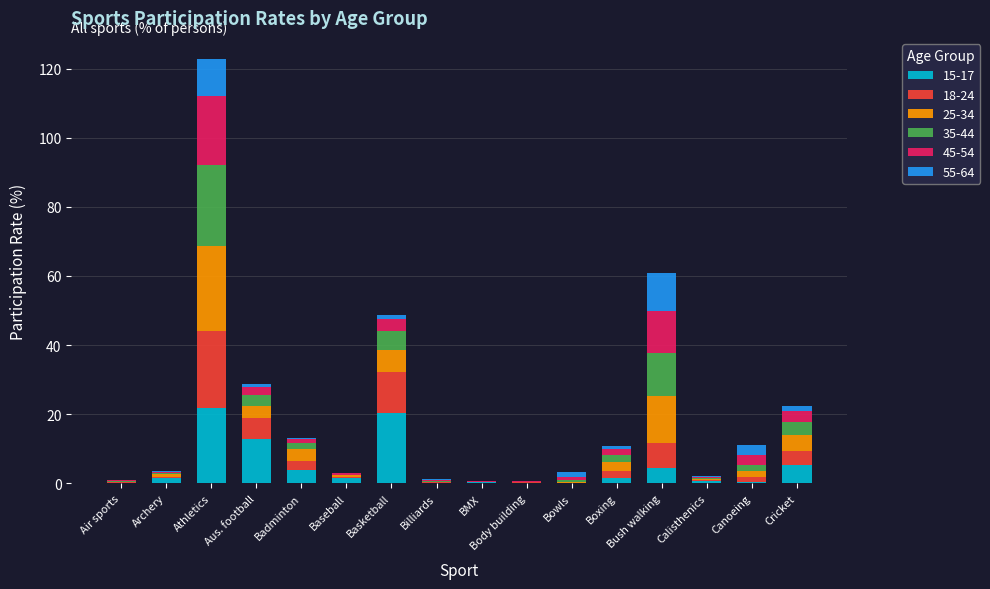

At which category is the sum across all series the highest?

Athletics